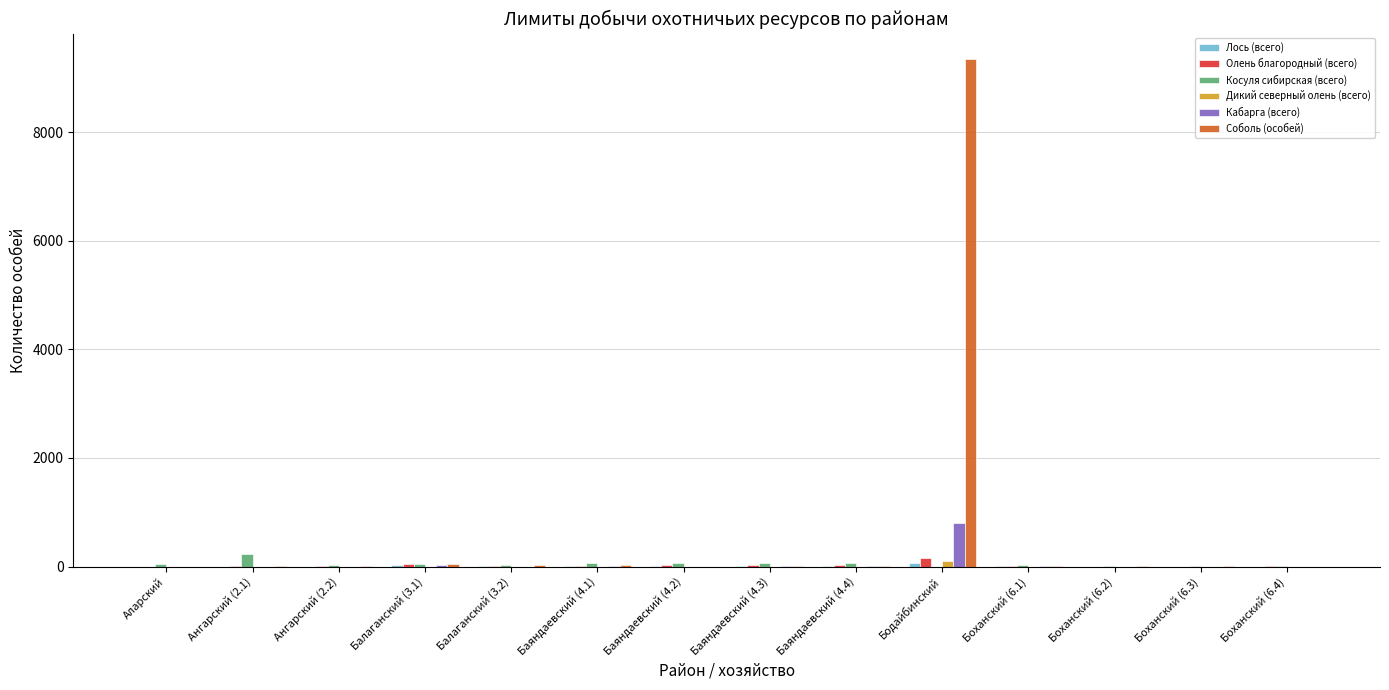

At which category does the chart reach its peak across all series?

Бодайбинский